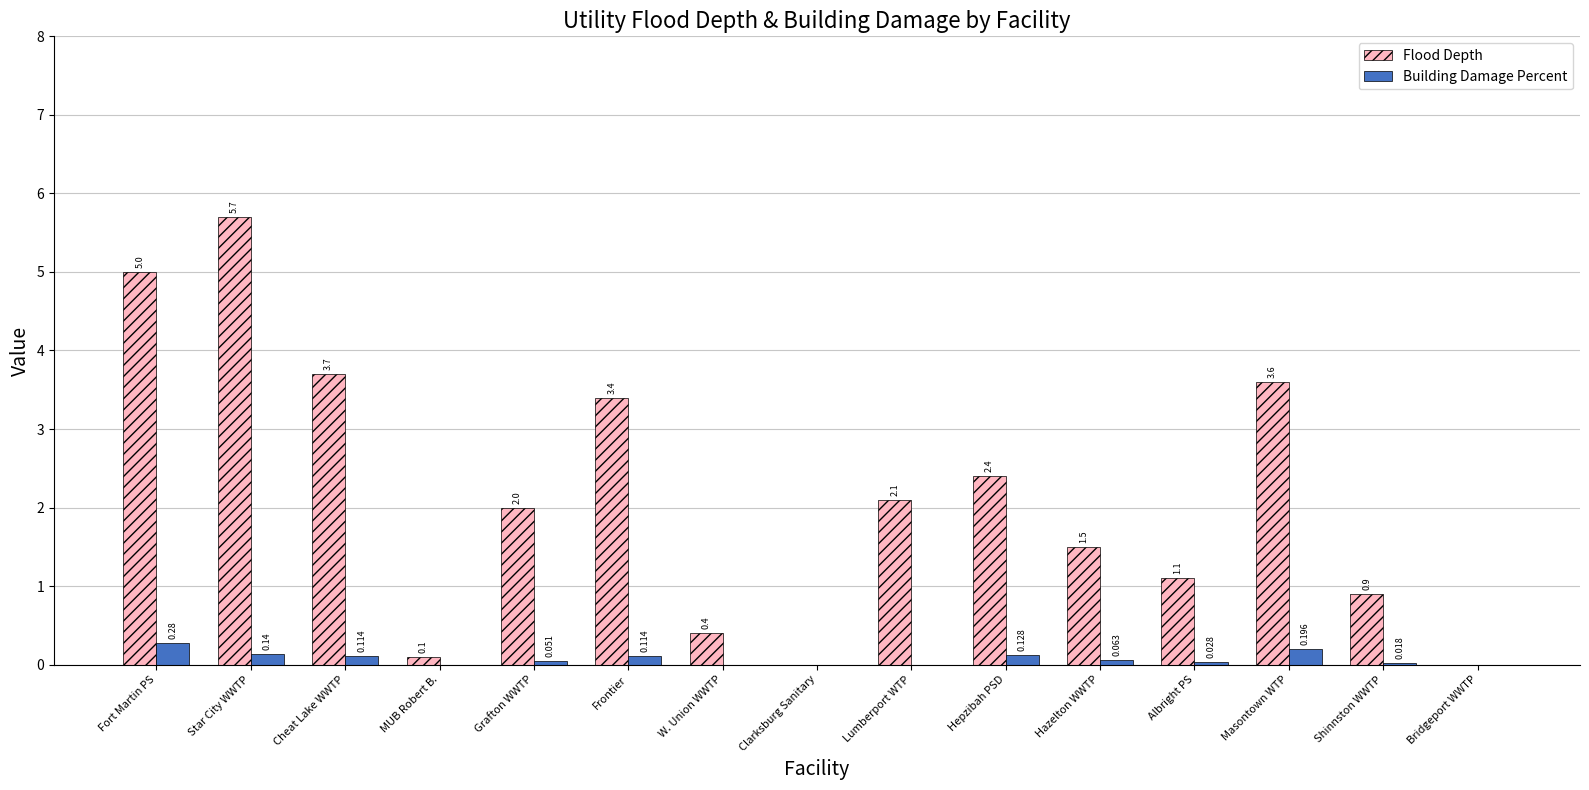

Does the chart contain stacked bars?

No